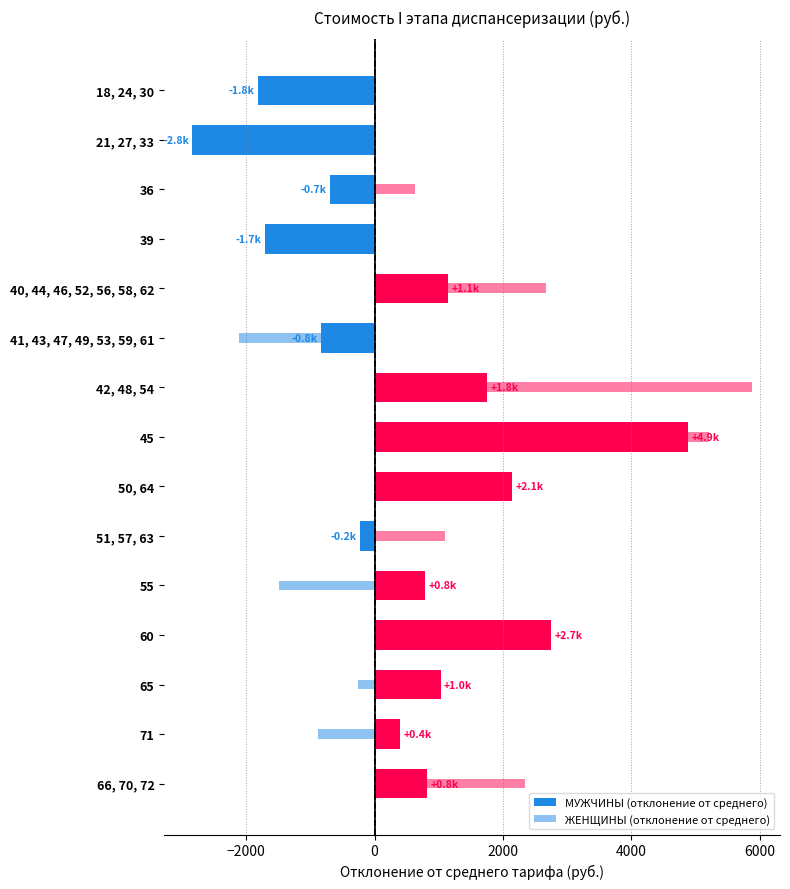

Is it true that ЖЕНЩИНЫ (отклонение от среднего) equals -1486.7 at 55?

True